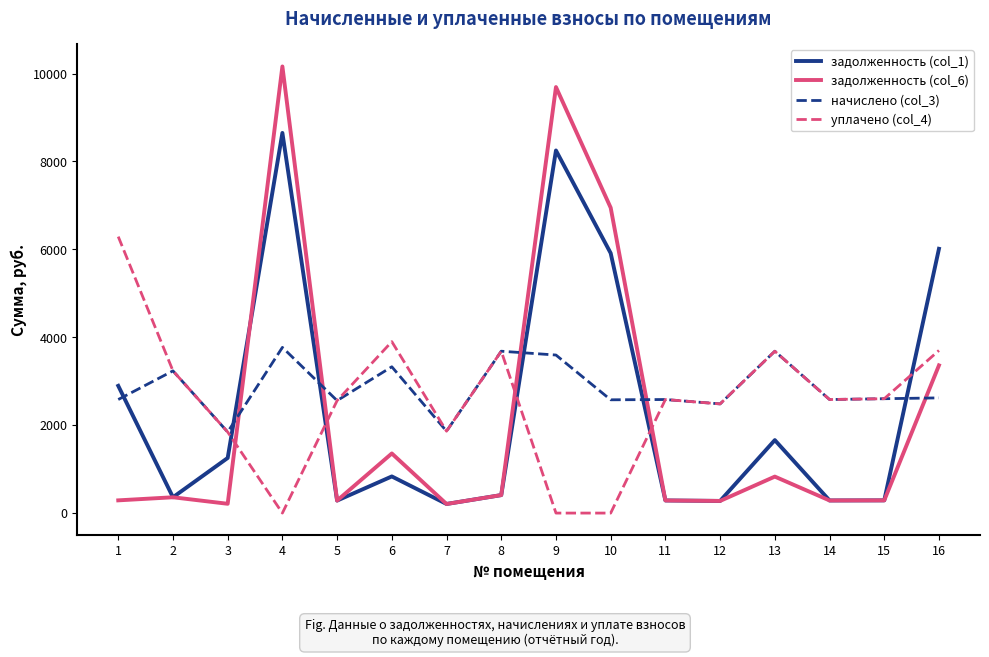

Which series has the widest spread of values?

задолженность (col_6)